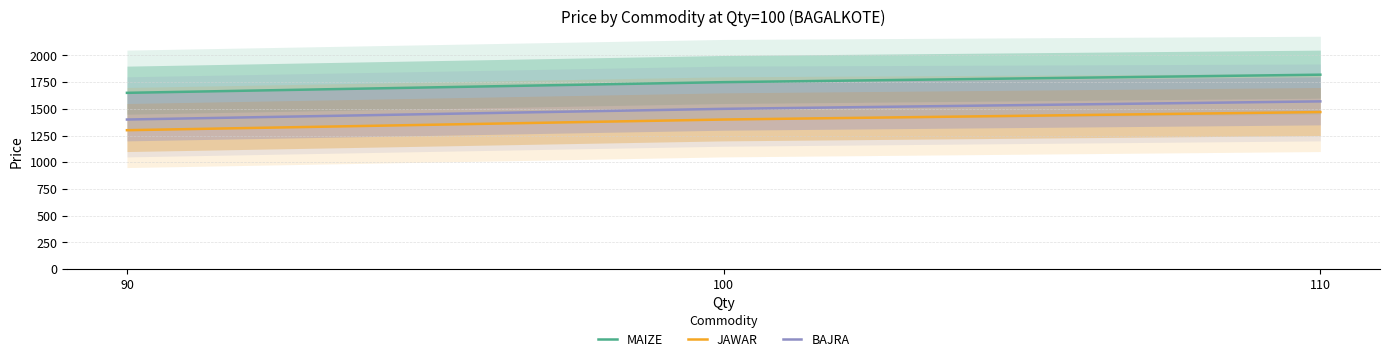

List the series in order of their overall mean, lowest first.

JAWAR, BAJRA, MAIZE